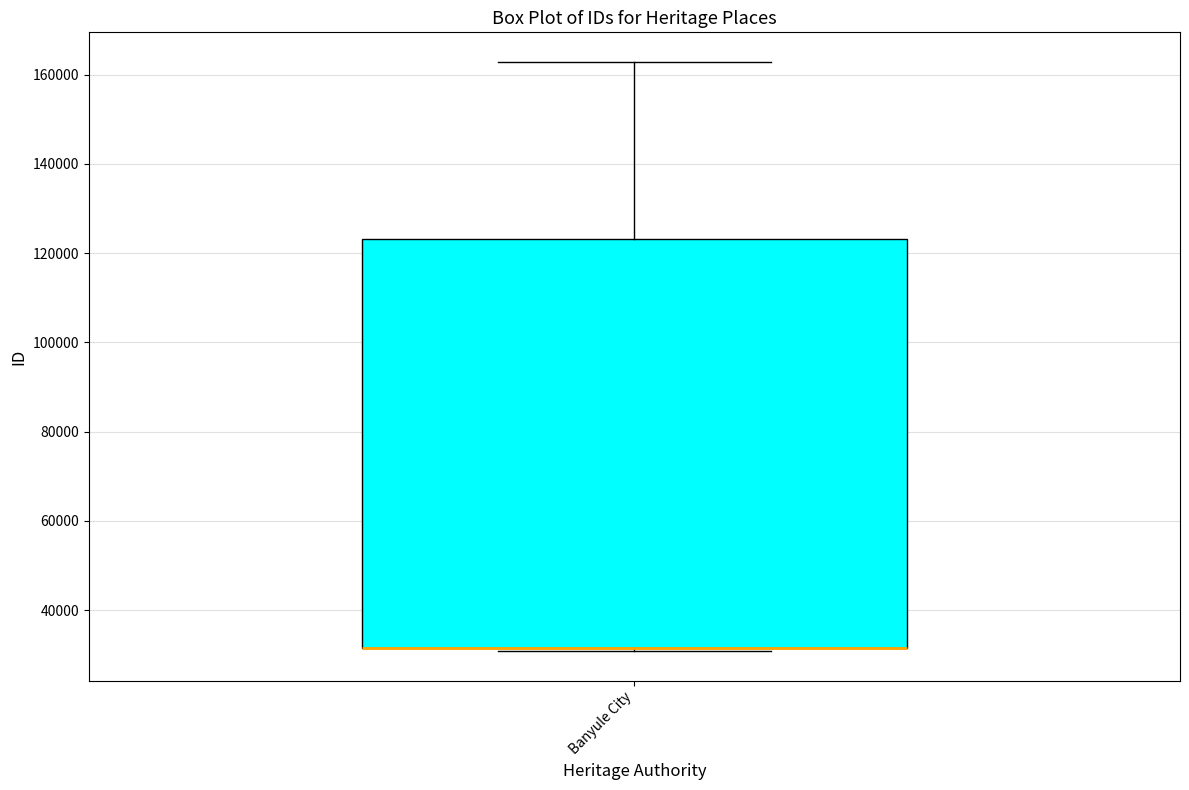

Read this box plot against the y-axis: the position of the median line, the range covered by the box, and the ends of both whiskers. The values are not printed on the chart, so give them approximately, as read against the axis.

median 32000 (drawn on the box's lower edge), box 32000 to 124000, whiskers 30000 to 162000